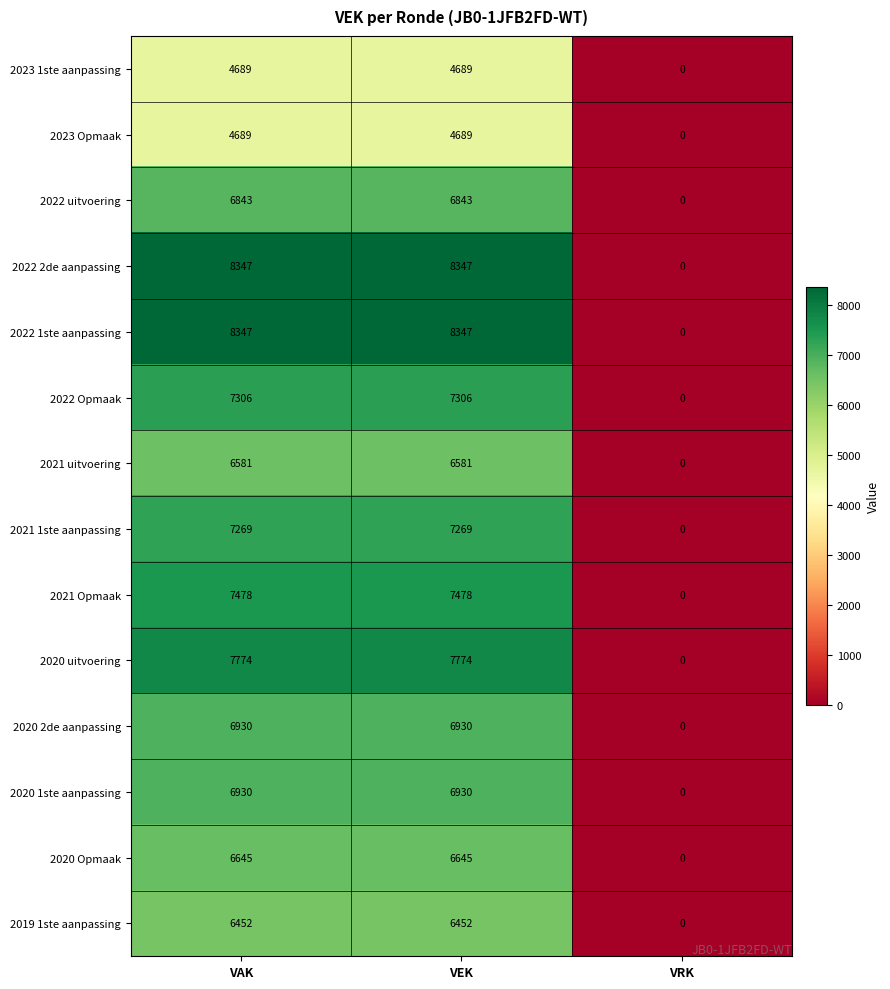

What is the total value across all series at VAK?

96280